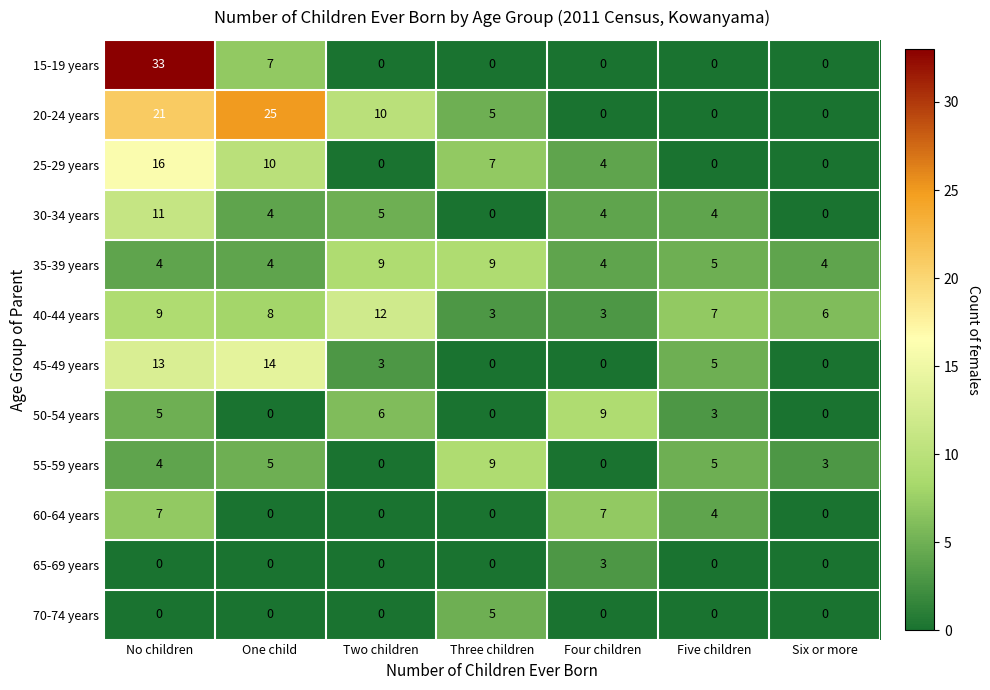

At which category is the sum across all series the highest?

No children